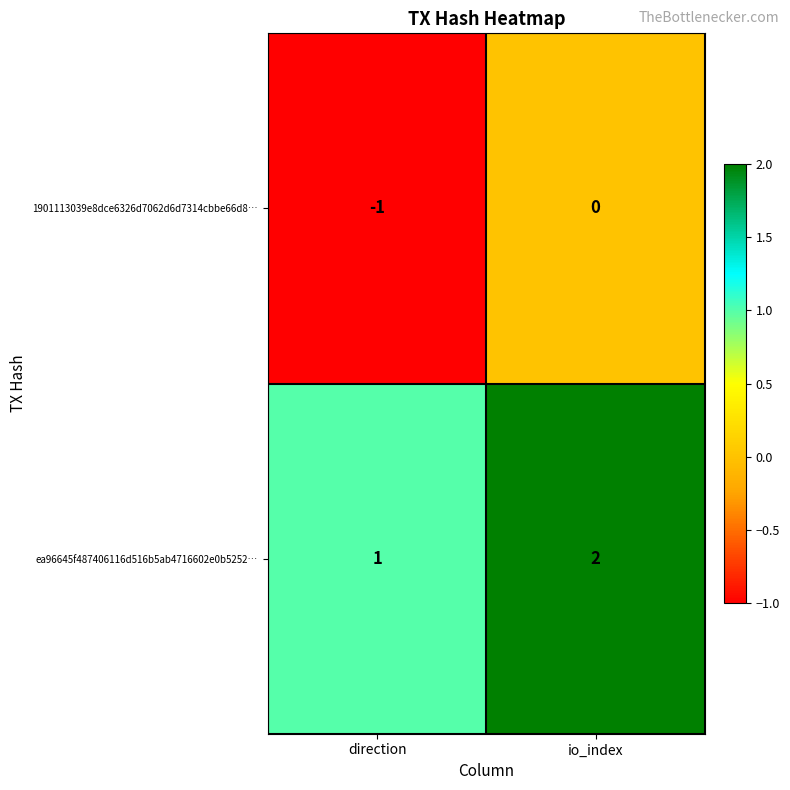

The value of ea96645f487406116d516b5ab4716602e0b5252… at direction is 0. True or false?

False